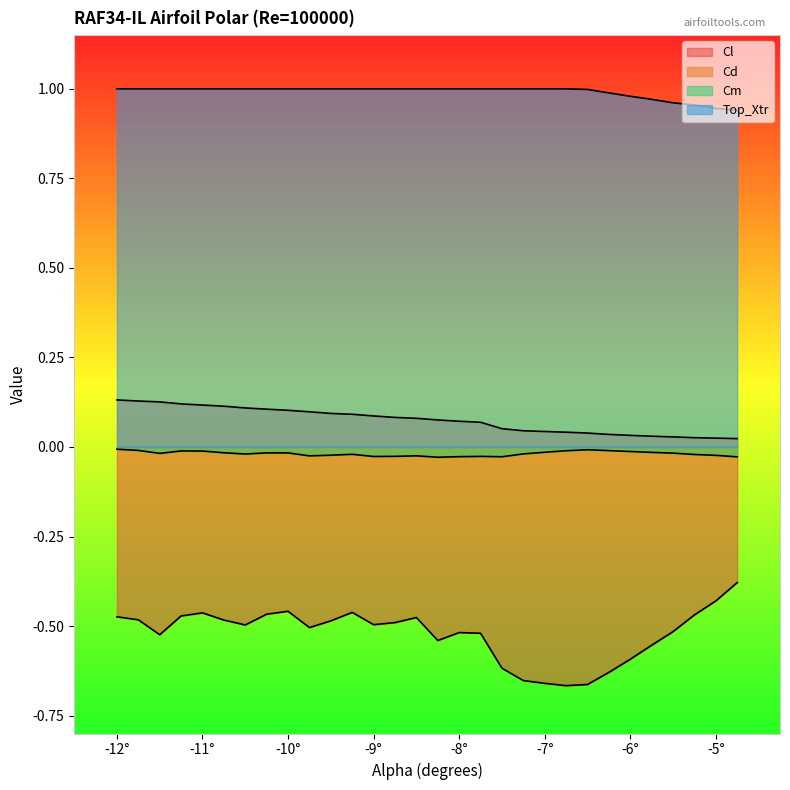

Does the chart display data point markers on the line(s)?

No